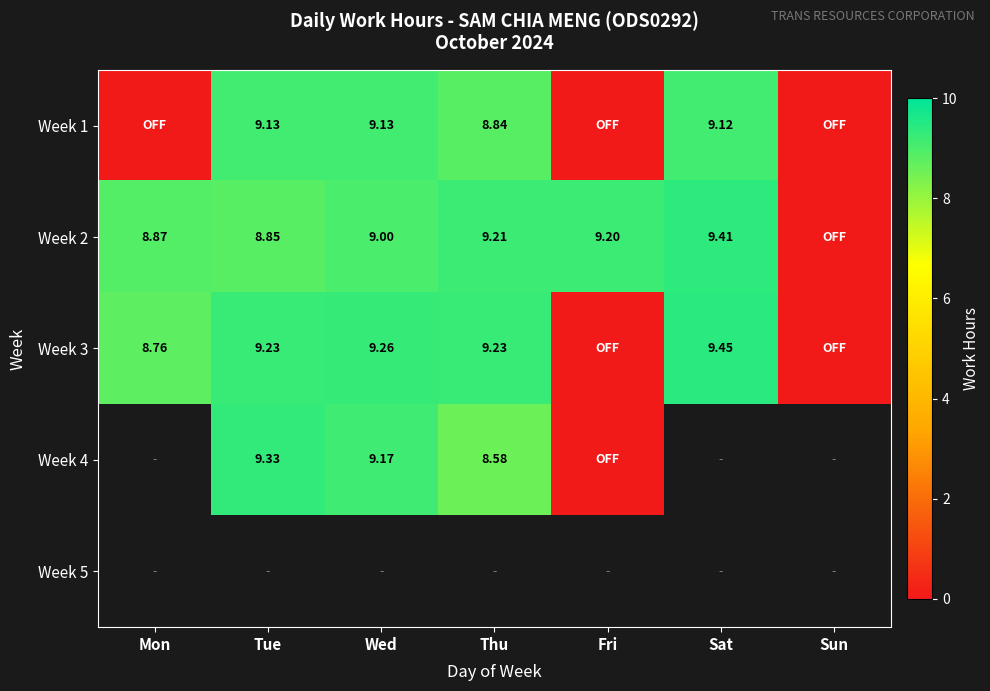

Is the value of Week 3 at Wed greater than the value of Week 1 at Wed?

Yes